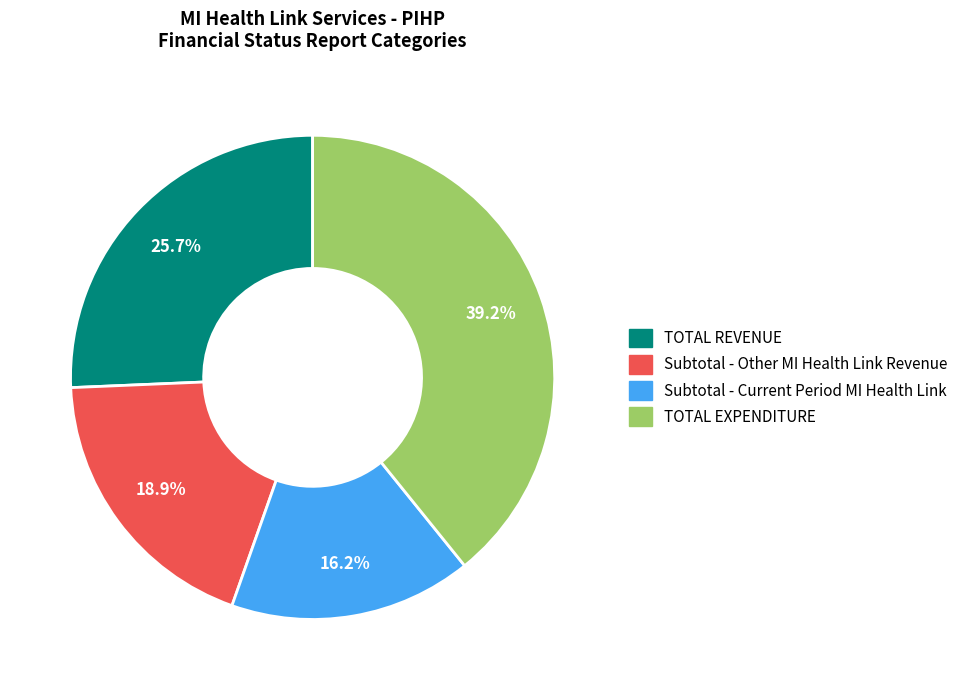

Rank the categories by value from highest to lowest.

TOTAL EXPENDITURE, TOTAL REVENUE, Subtotal - Other MI Health Link Revenue, Subtotal - Current Period MI Health Link